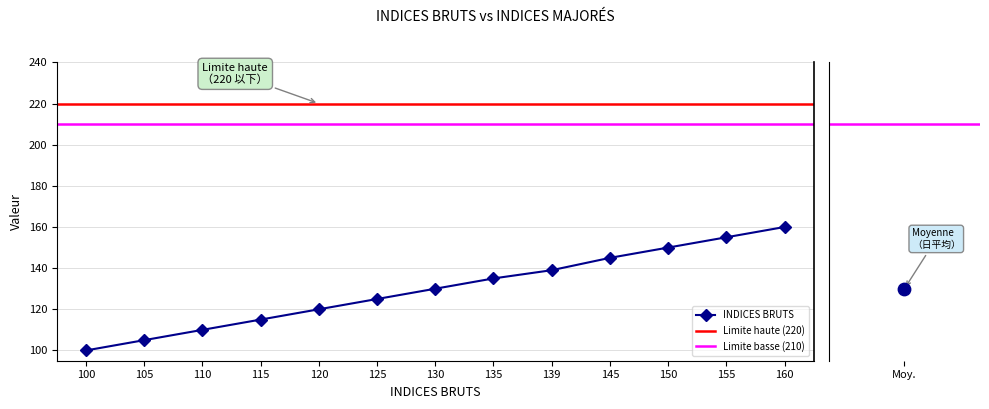

Approximately how many times larger is the value at 125 compared to 145?

0.9